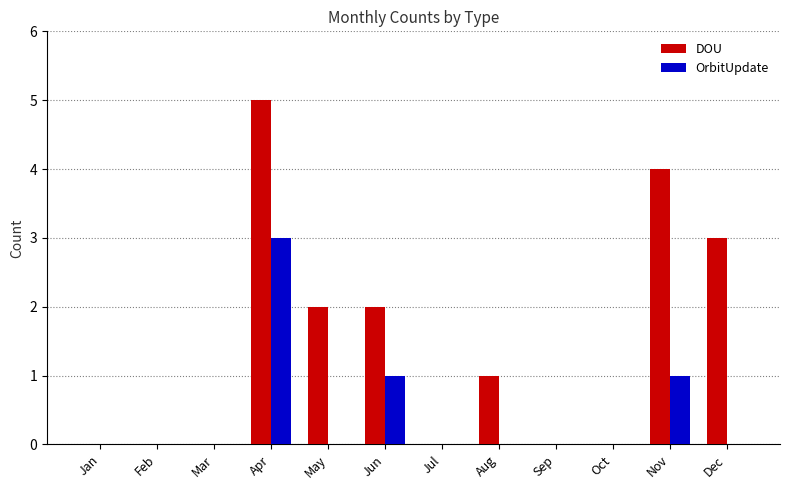

How many distinct data groups are displayed?

2